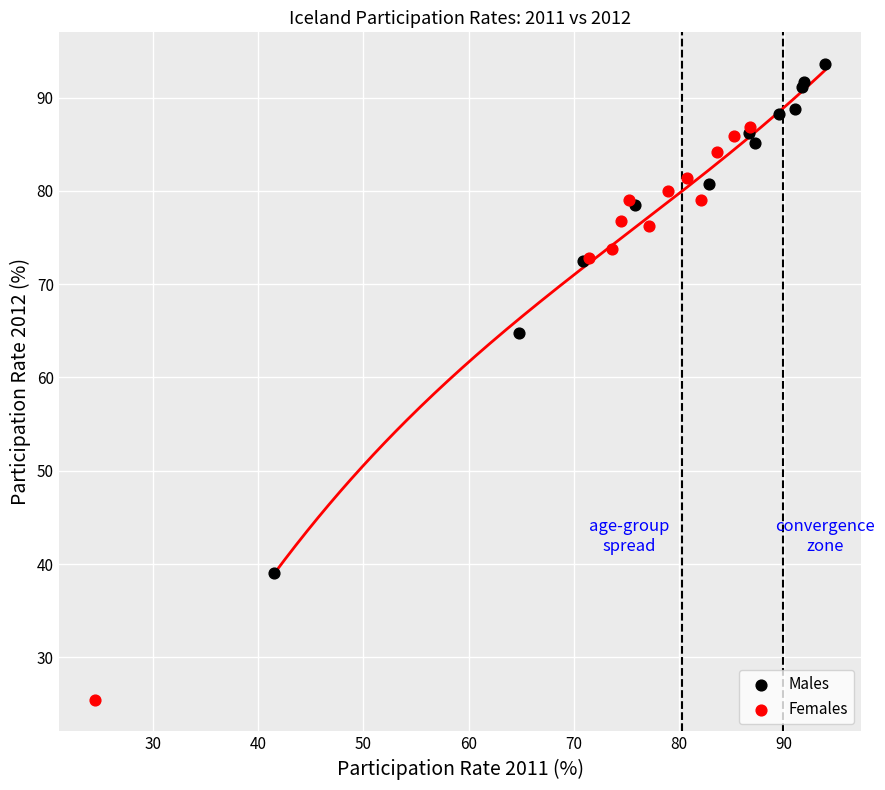

Which series contains the lowest Y value?

Females